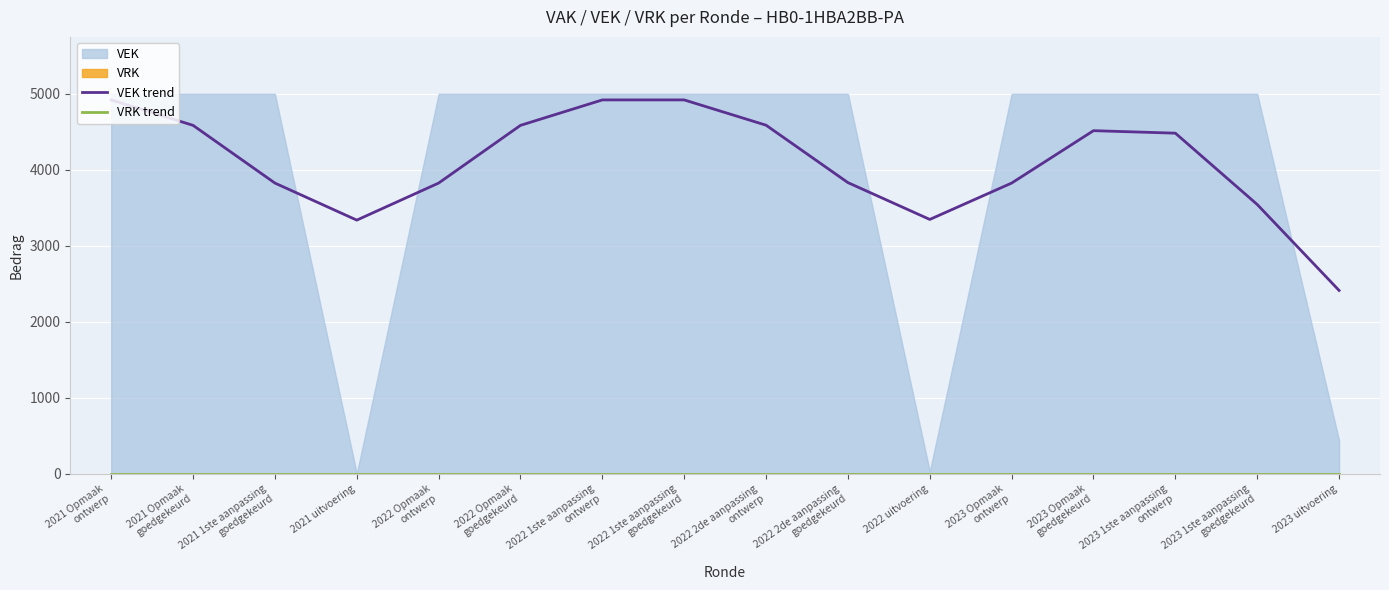

Which category has the highest value across all series?

2021 Opmaak
ontwerp